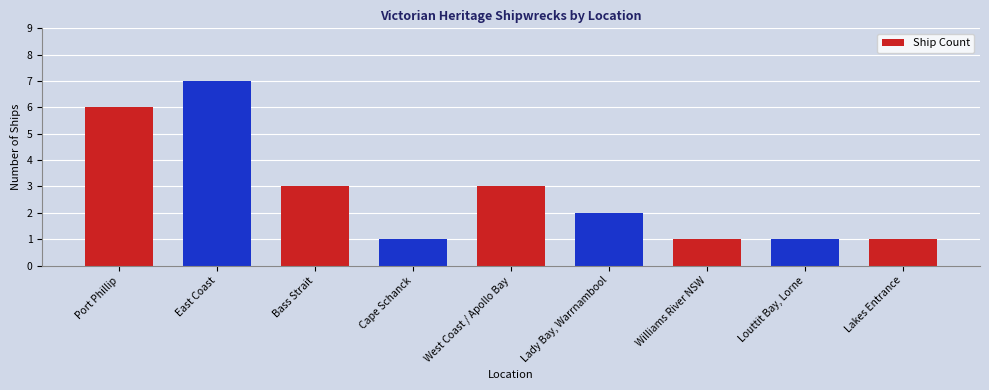

The value at Port Phillip is 11. True or false?

False